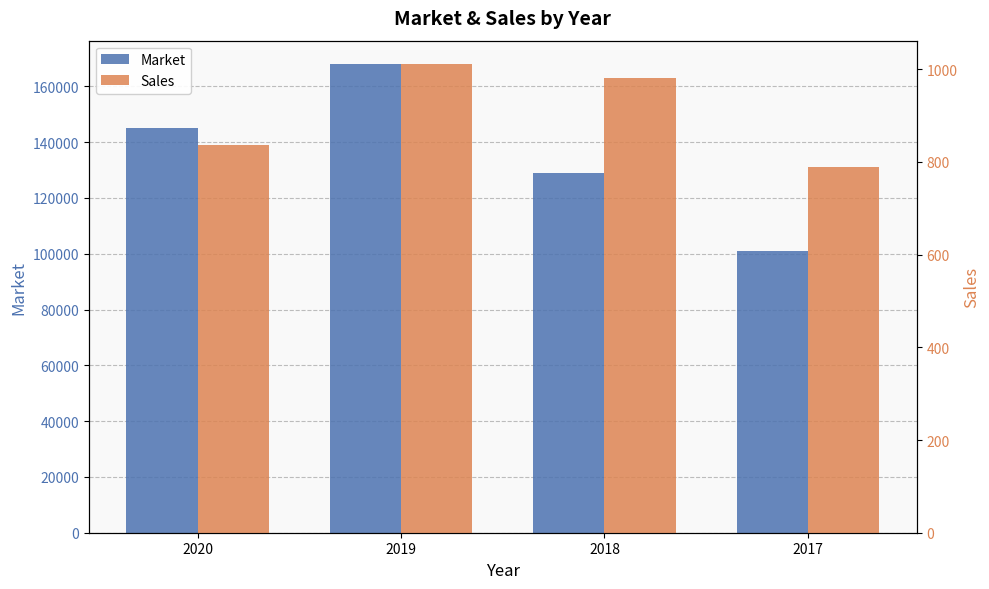

What is the difference between the Sales values at 2017 and 2019?

223